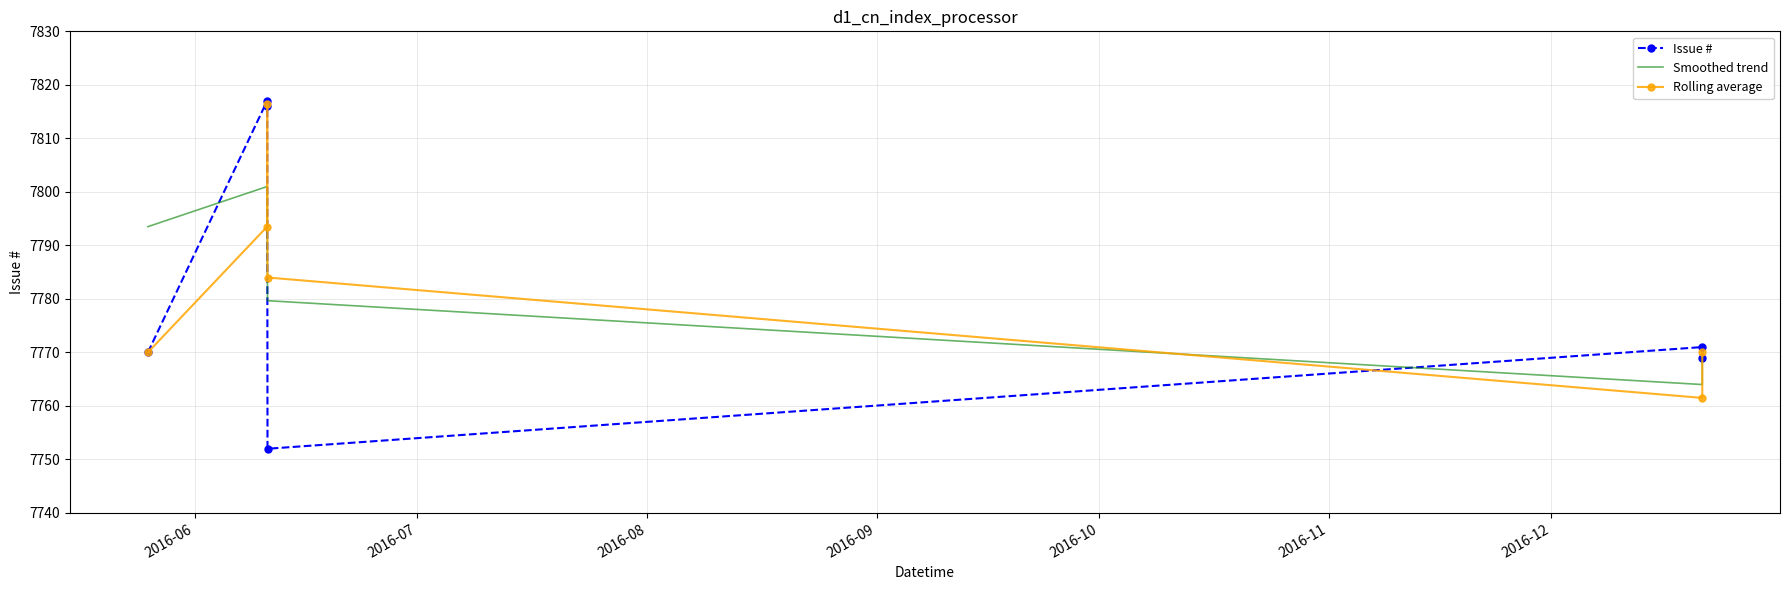

What are all the series names shown in the legend?

Issue #, Smoothed trend, Rolling average